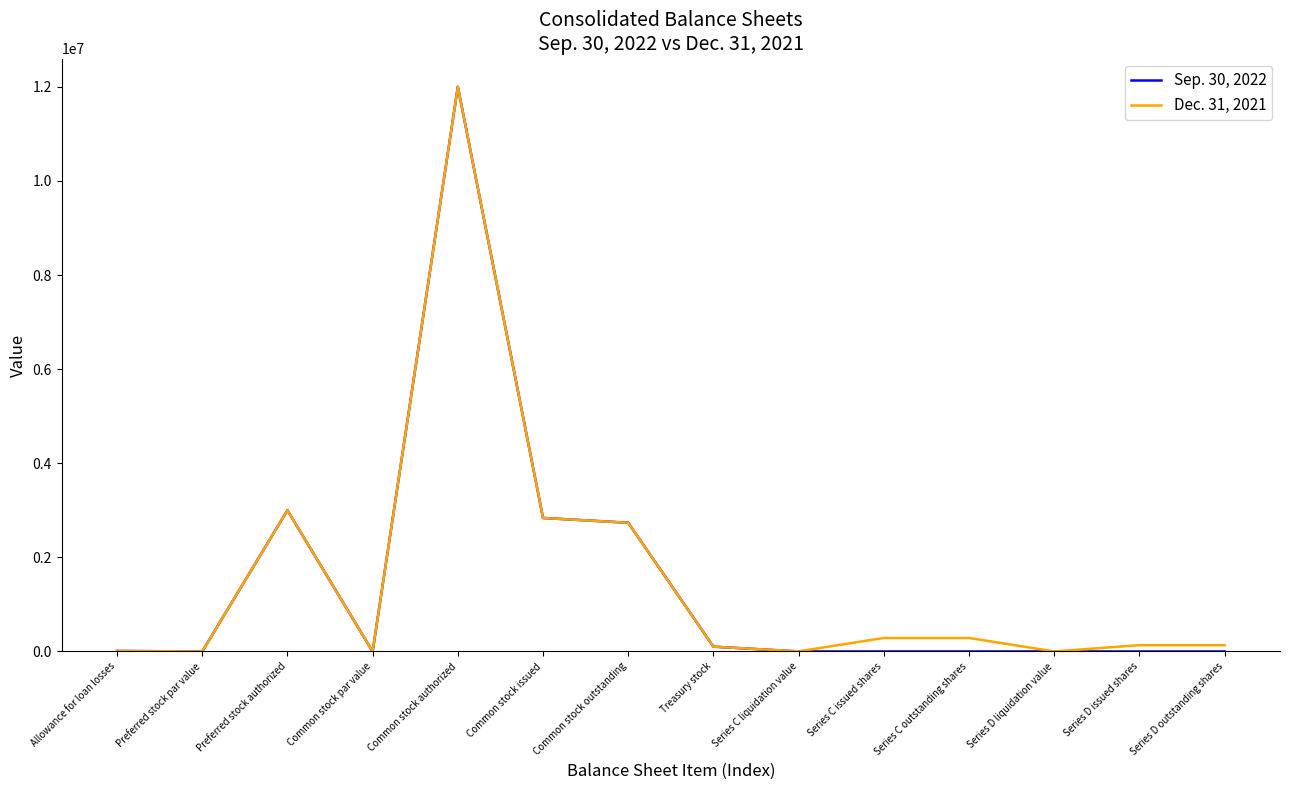

Which series has the widest spread of values?

Sep. 30, 2022